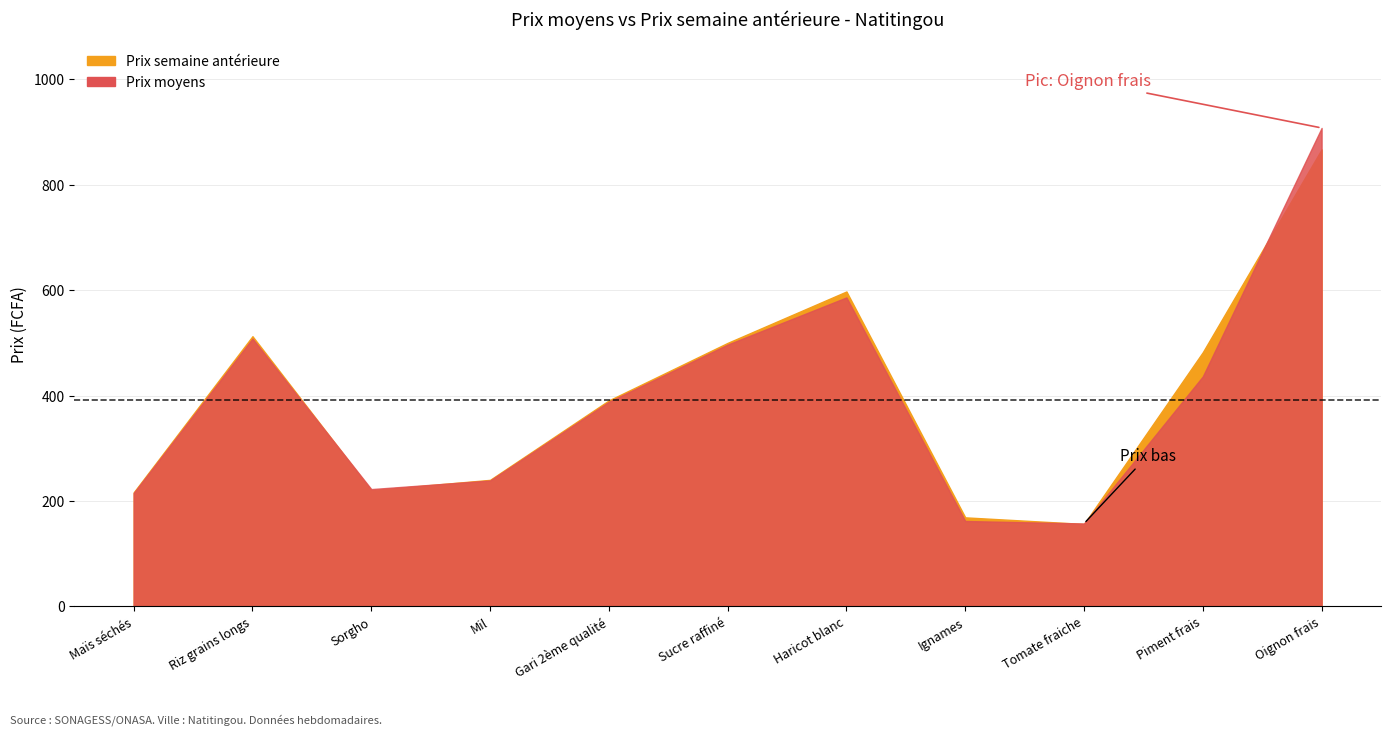

Between Sorgho and Gari 2ème qualité, which is larger?

Gari 2ème qualité